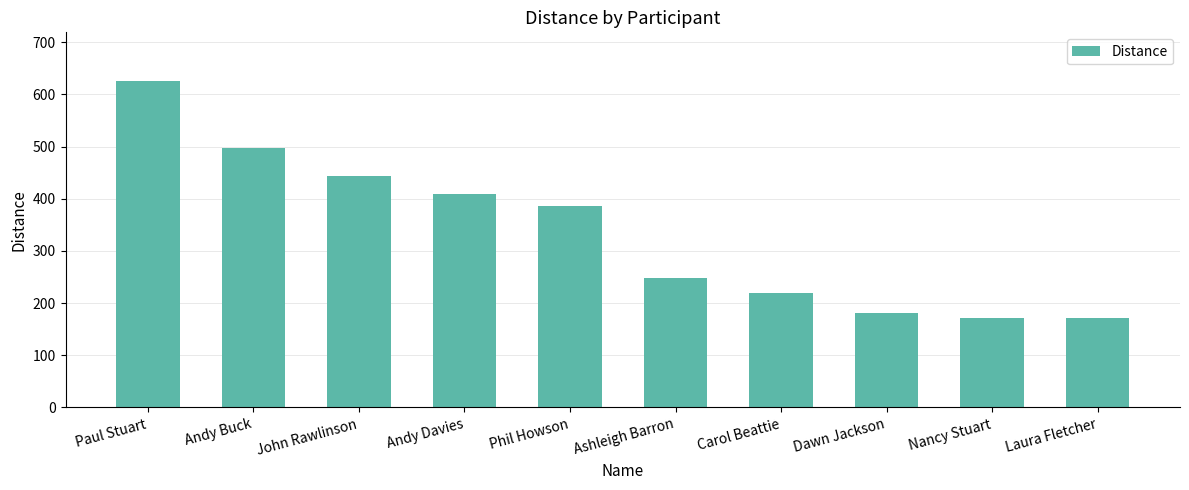

What is the minimum value shown in the chart?

171.3